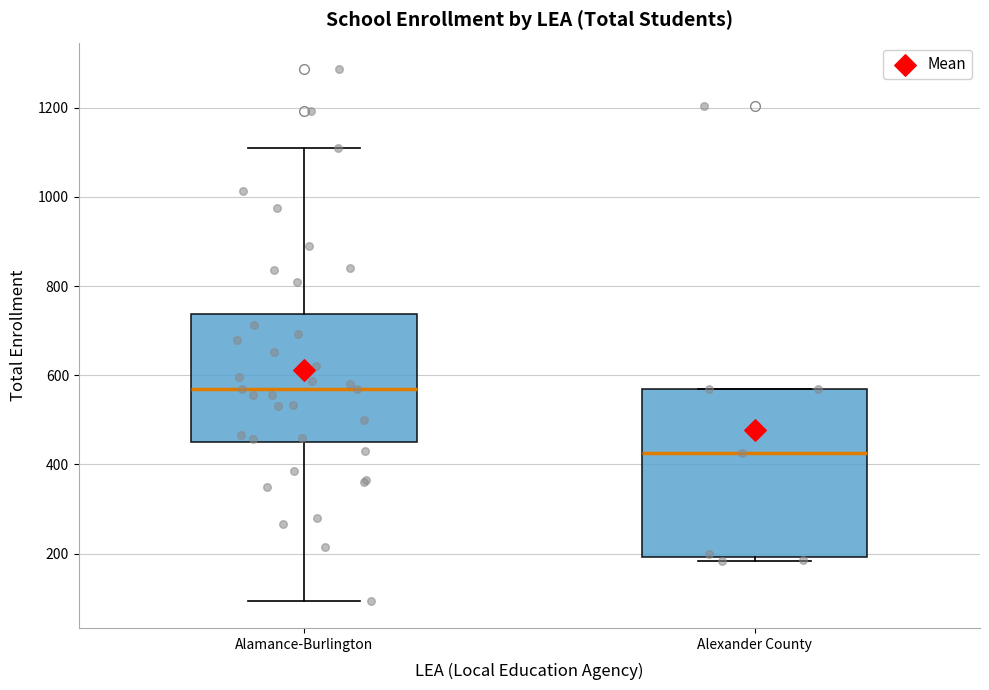

Reading left to right, read every box against the y-axis: the position of its median line, the range the box covers, and the ends of its whiskers. The values are not printed on the chart, so give them approximately, as read against the axis.

Alamance-Burlington: median 560, box 460 to 740, whiskers 100 to 1100
Alexander County: median 420, box 200 to 560, whiskers 180 to 560